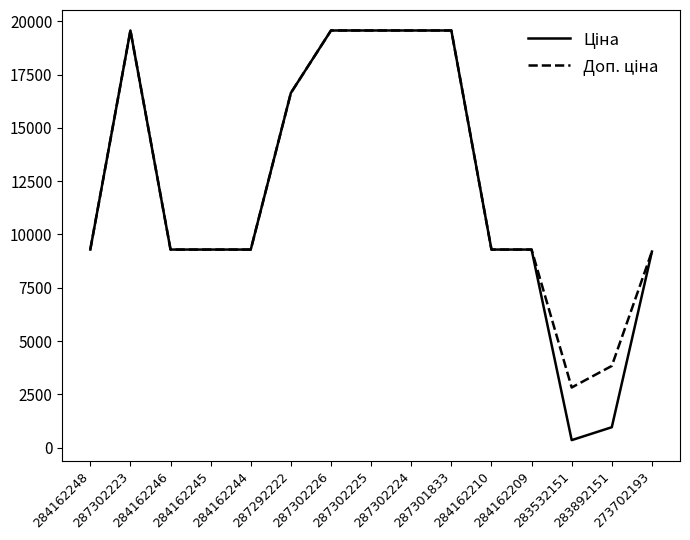

List the series in order of their overall mean, highest first.

Доп. ціна, Ціна